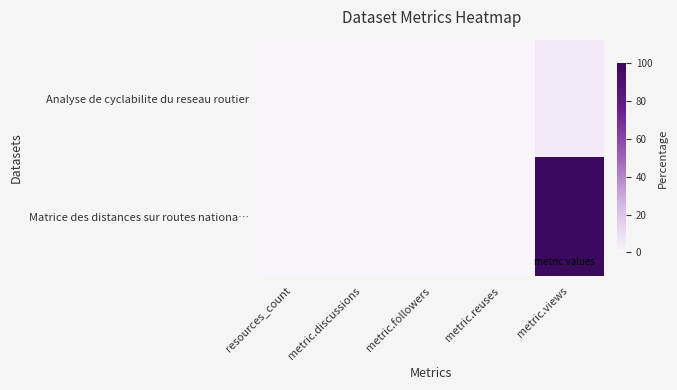

Reading left to right, transcribe all the data shown in this chart.

Analyse de cyclabilite du reseau routier: resources_count=0.4	metric.discussions=0.1	metric.followers=0.0	metric.reuses=0.0	metric.views=4.6
Matrice des distances sur routes nationa…: resources_count=0.9	metric.discussions=0.1	metric.followers=0.0	metric.reuses=0.3	metric.views=100.0